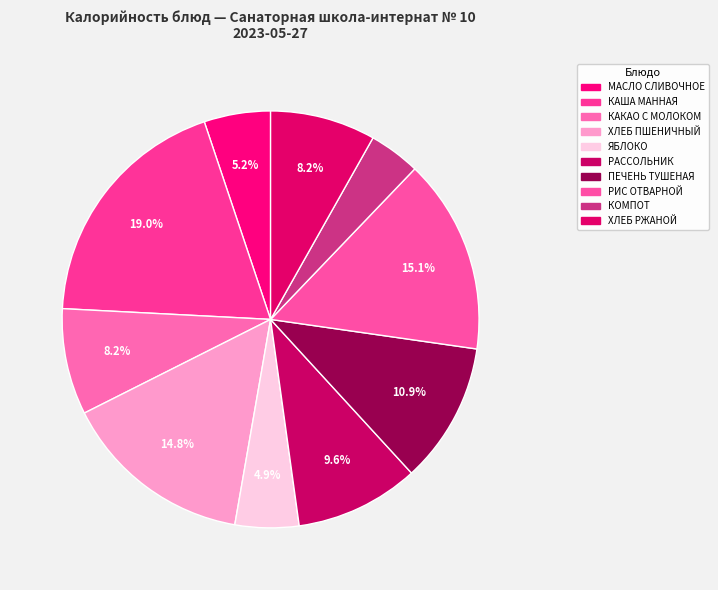

How many segments does this pie chart have?

10